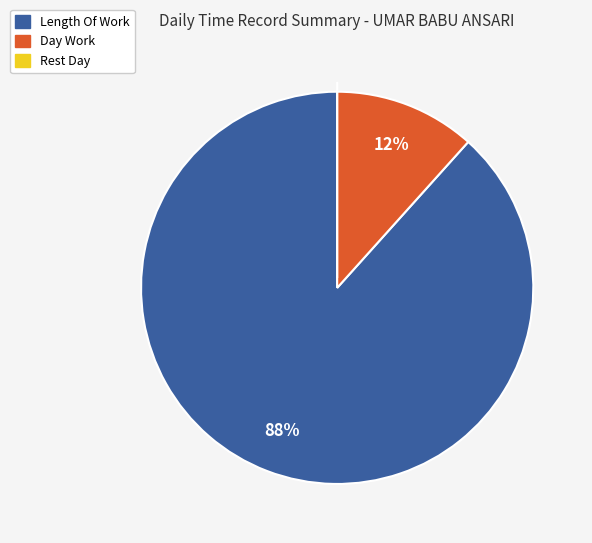

To the nearest percent, what percentage of the pie is Length Of Work?

88%